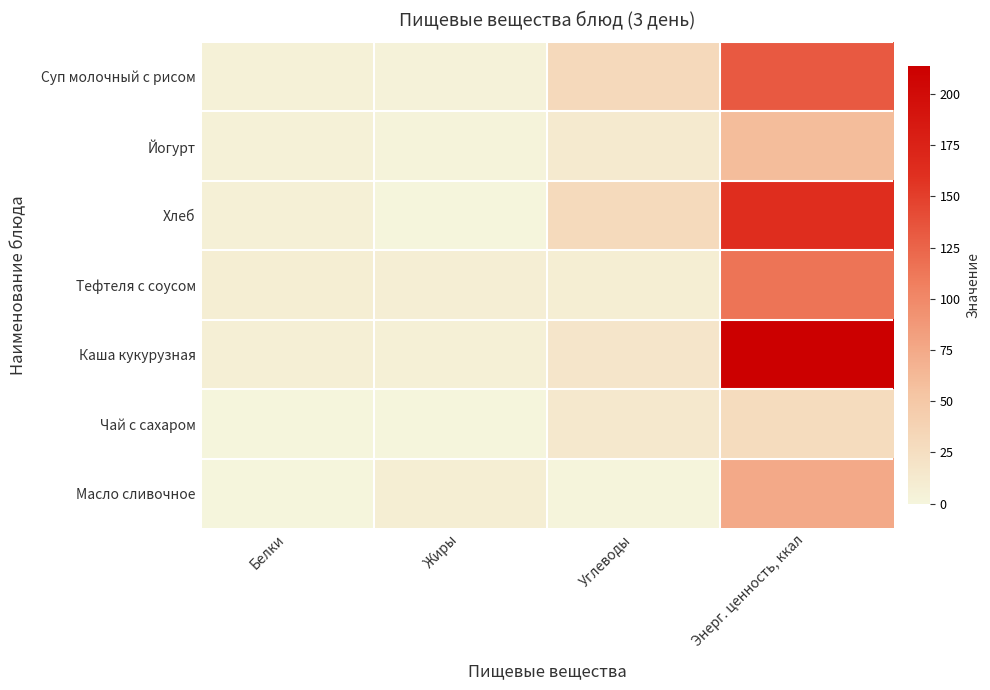

At how many categories does at least one series exceed 76?

1